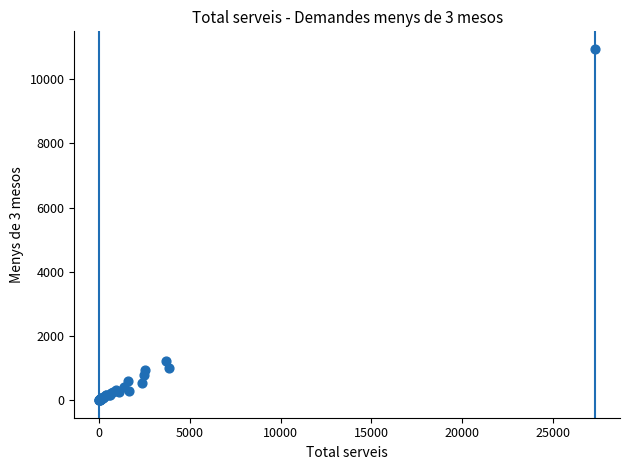

What Y value in the scatter plot is closest to 5475?

1236